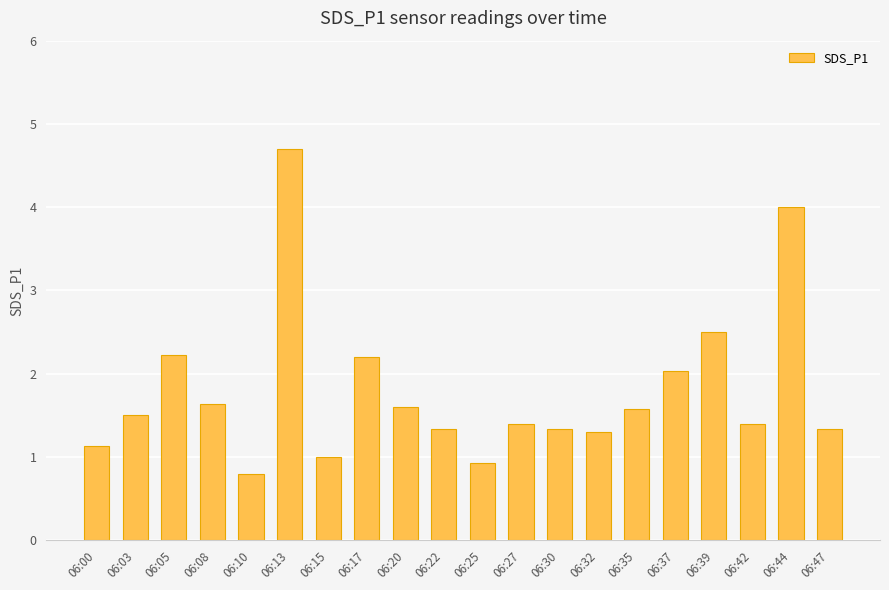

Count the number of data series in this chart.

1